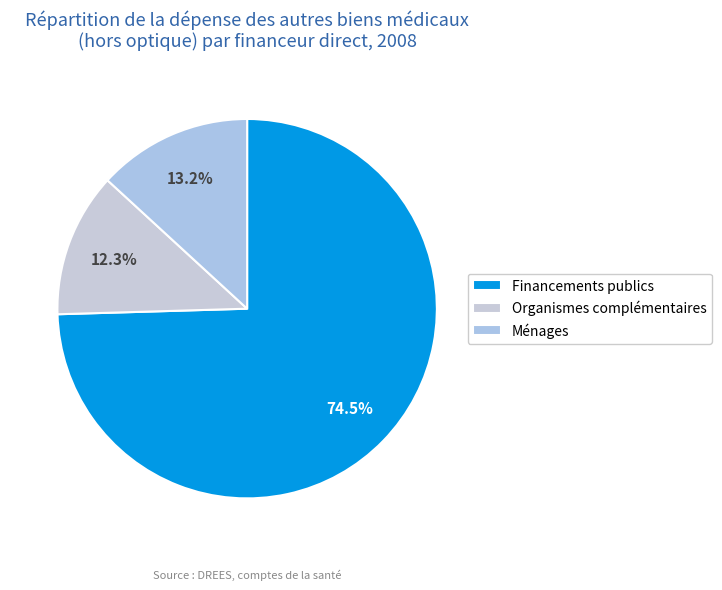

What is the smallest slice in the pie chart?

Organismes complémentaires